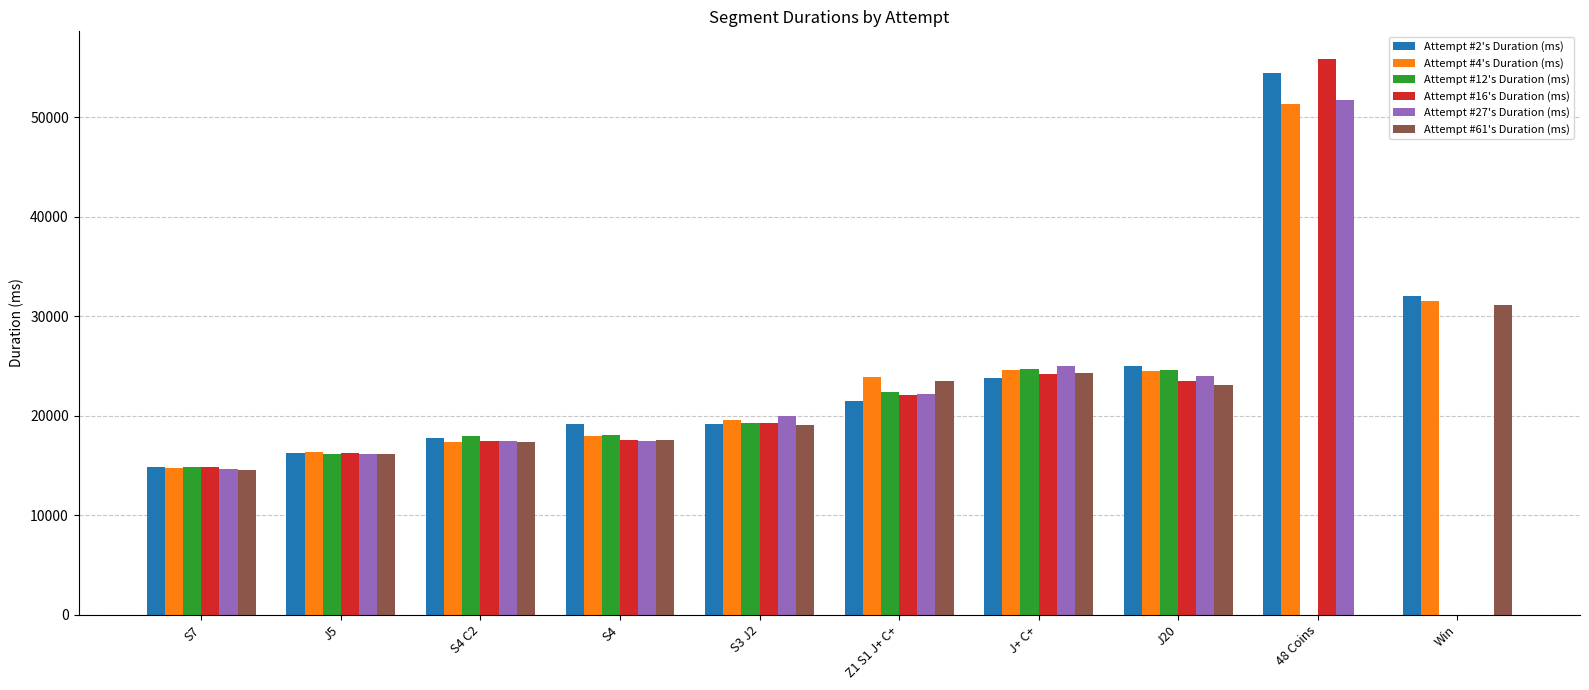

What is the total value across all series at Z1 S1 J+ C+?

135496.0